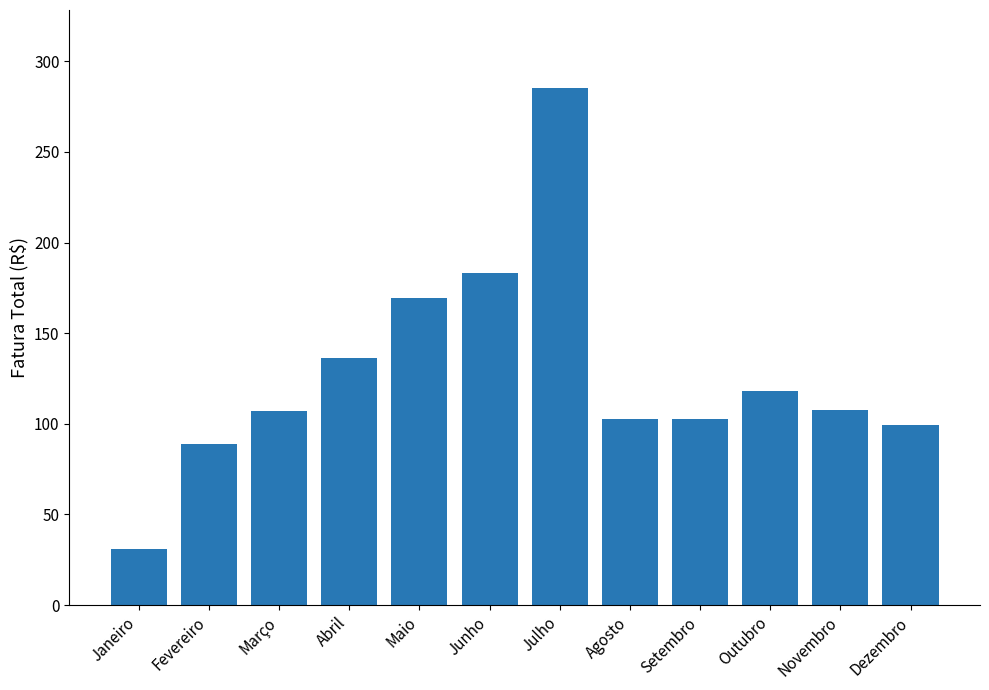

What is the greatest value displayed?

285.5